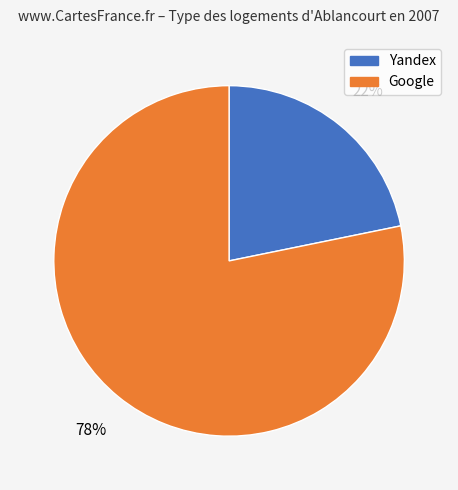

To the nearest percent, what is the difference between the largest and smallest slice percentages?

56%